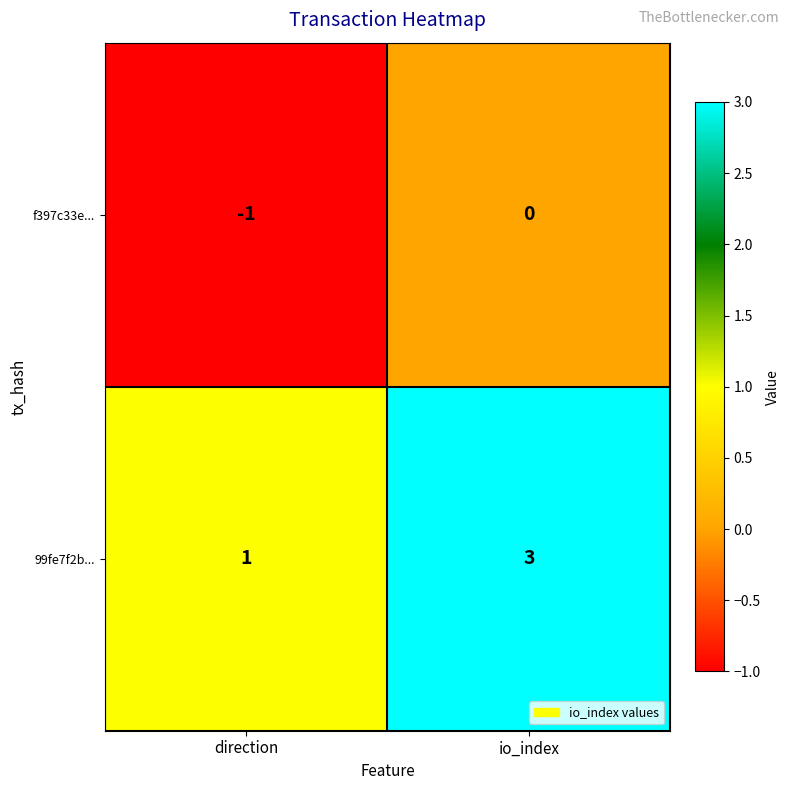

What is the sum of the 99fe7f2b... values at io_index and direction?

4